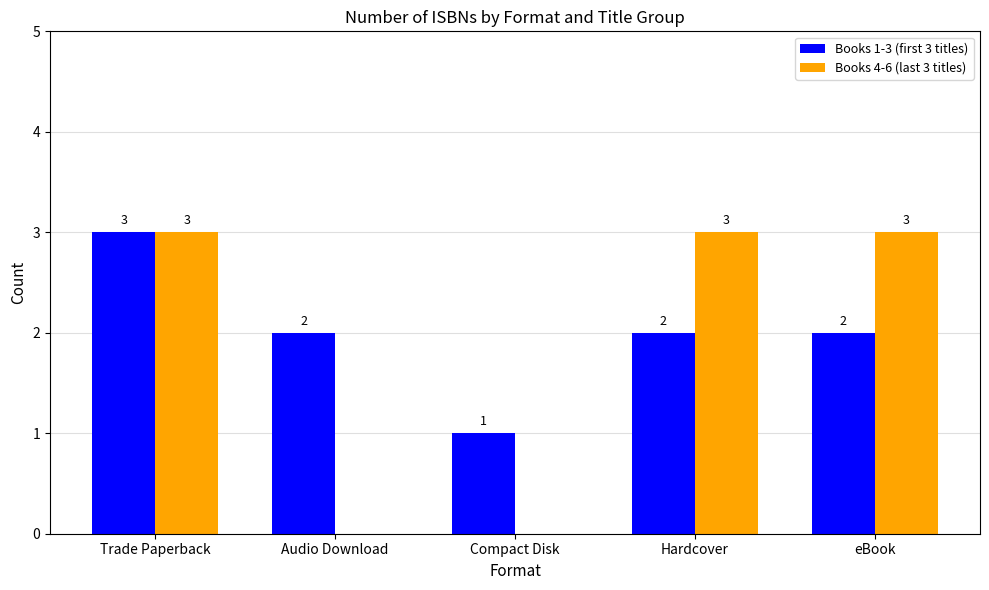

Is it true that Books 1-3 (first 3 titles) equals 1 at Audio Download?

False